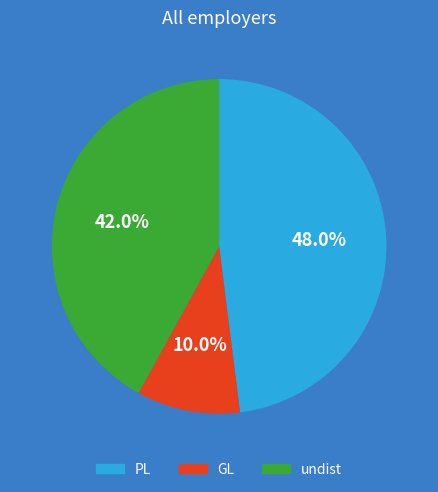

Do GL and PL together represent more than half of the pie?

Yes